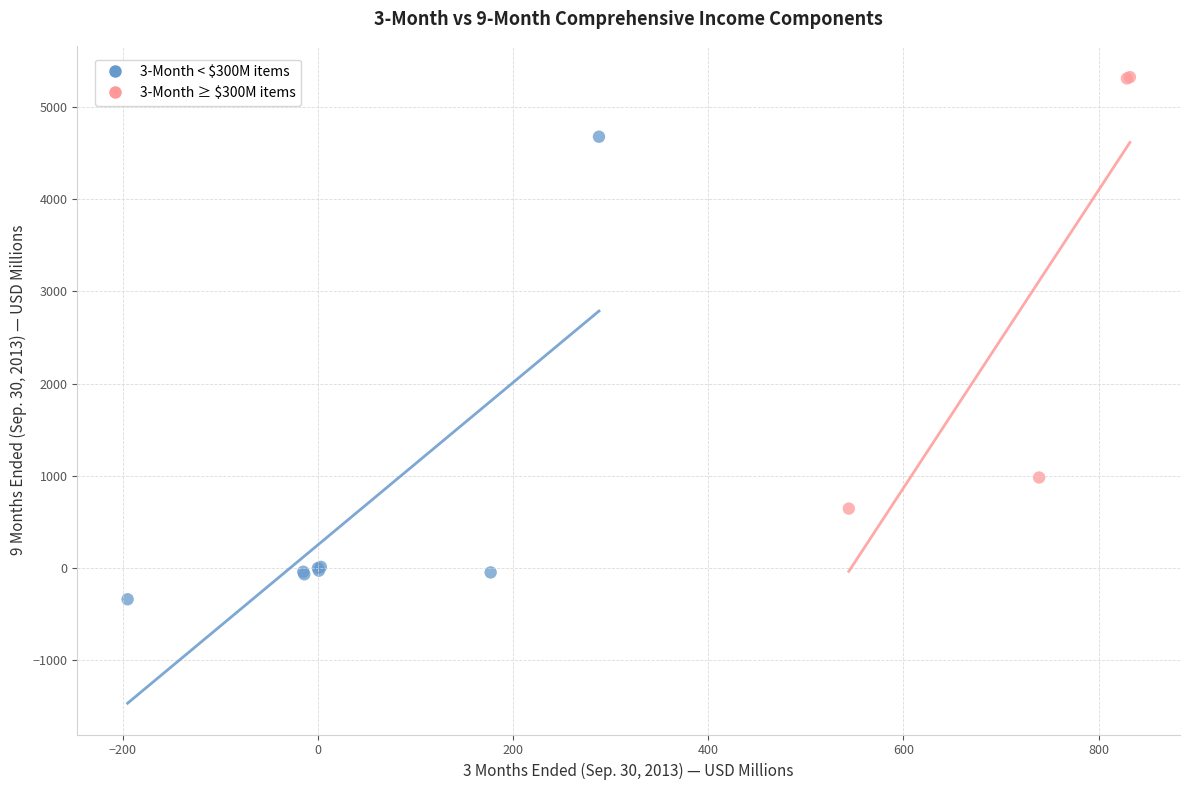

What are all the series names shown in the legend?

3-Month < $300M items, 3-Month ≥ $300M items